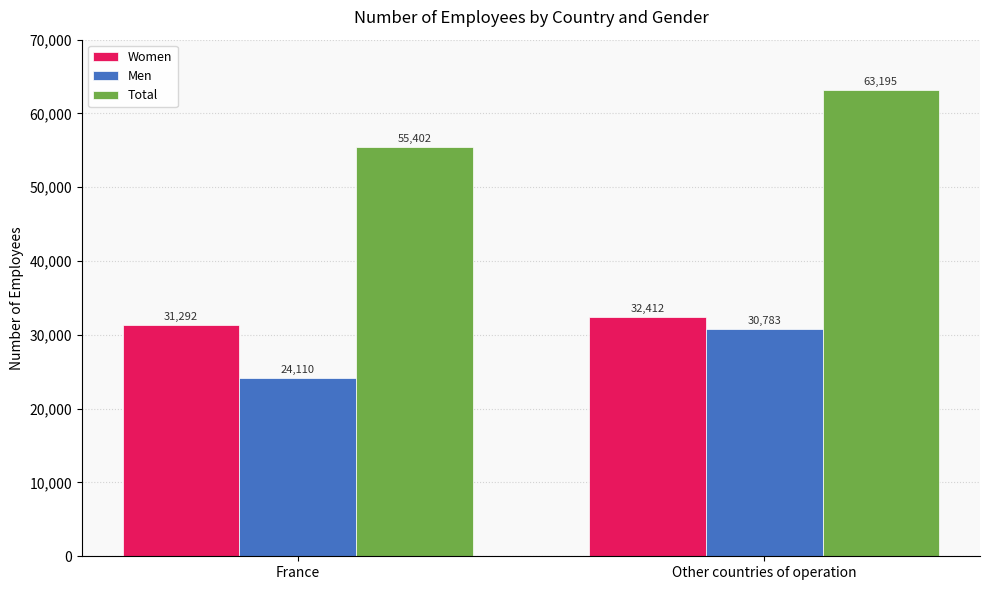

True or false: Total has a value of 18206 at Other countries of operation.

False